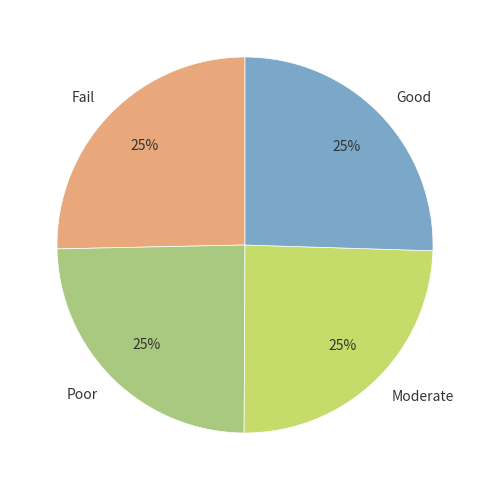

The Good slice represents 25% of the pie. True or false?

True